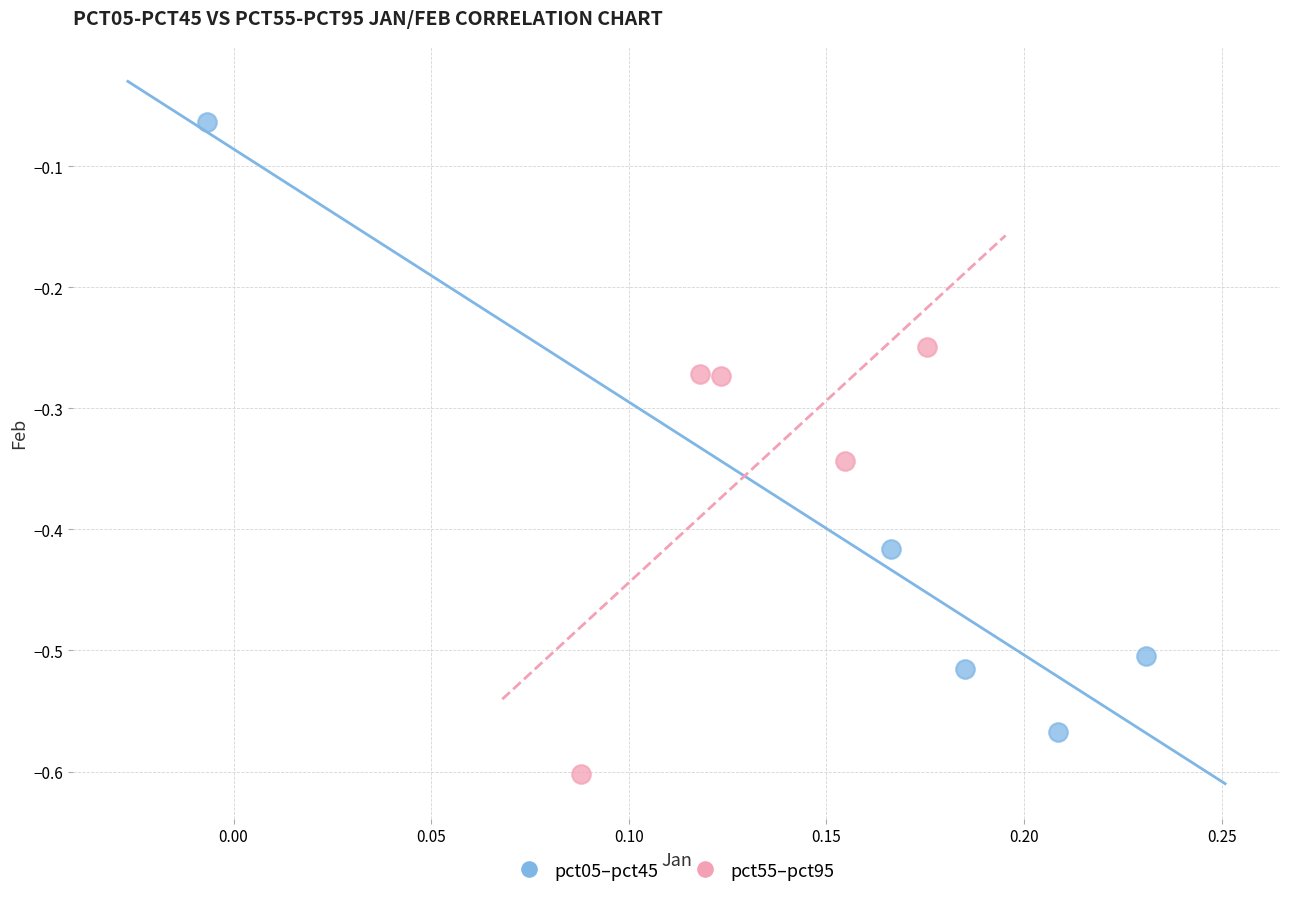

Which series reaches the minimum Y coordinate?

pct55–pct95